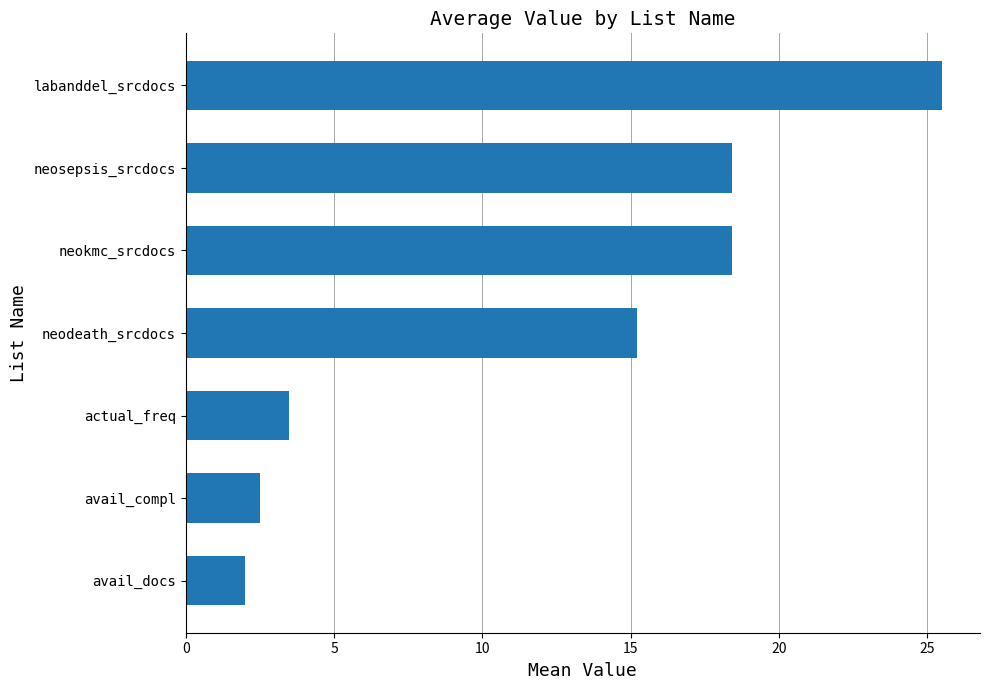

Which category has the highest value across all series?

labanddel_srcdocs